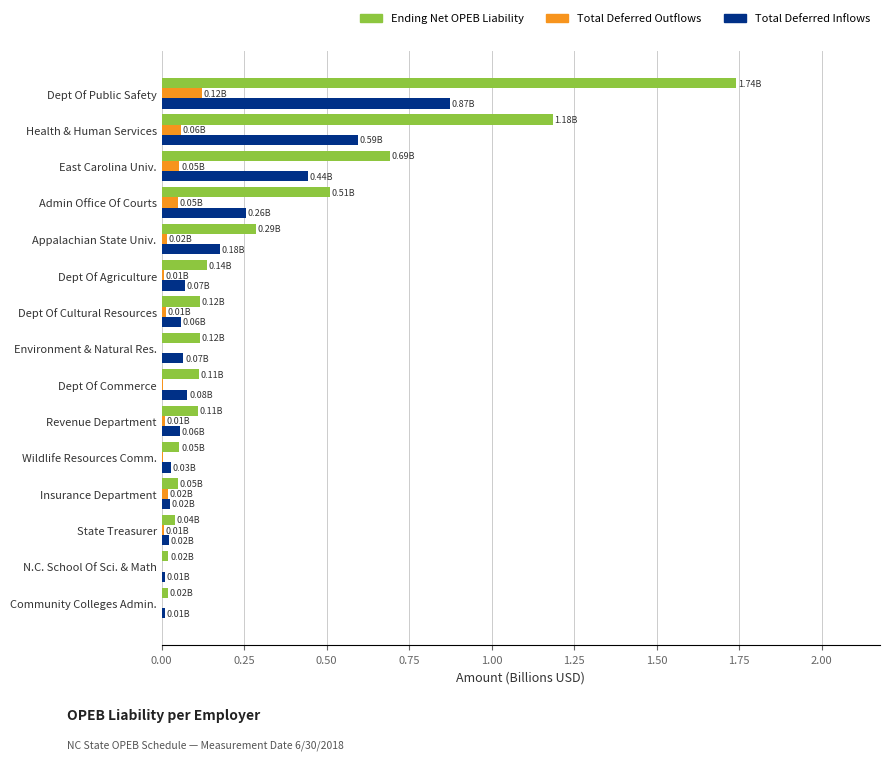

Which label corresponds to the largest value in the chart?

Dept Of Public Safety